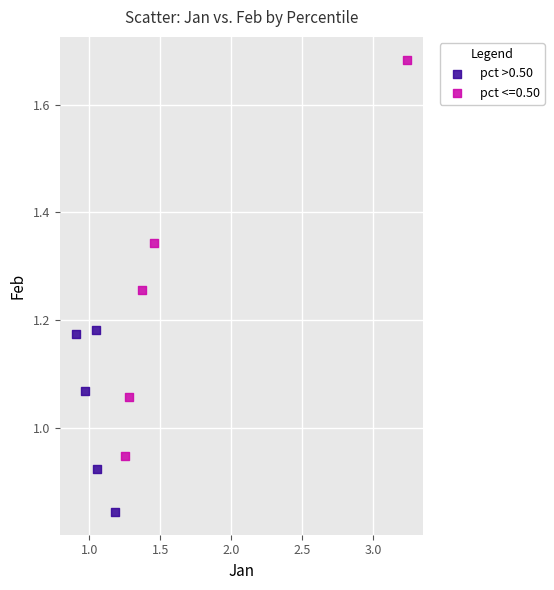

Which series reaches the maximum Y coordinate?

pct <=0.50